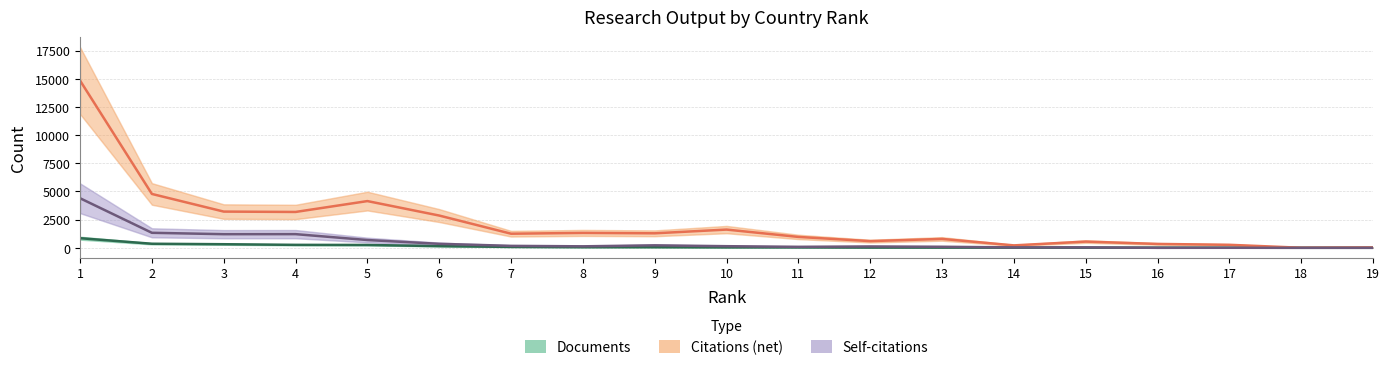

Is the value of Citations (net) at 7 greater than the value of Self-citations at 5?

Yes